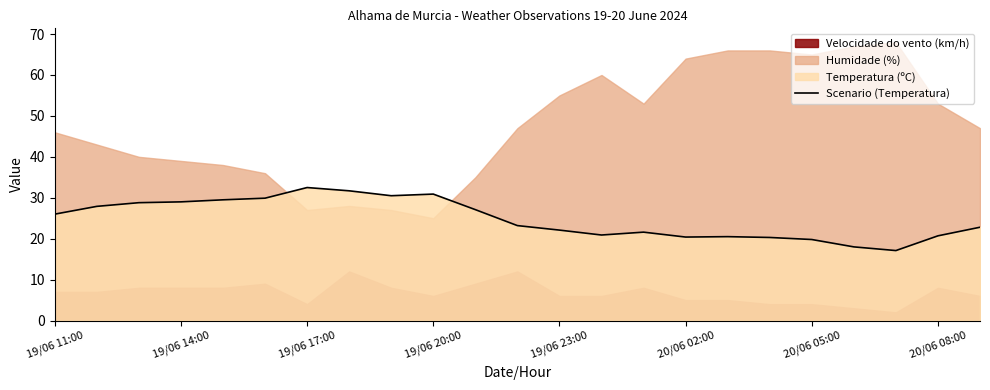

Where is the data nearest to the value 24?

11